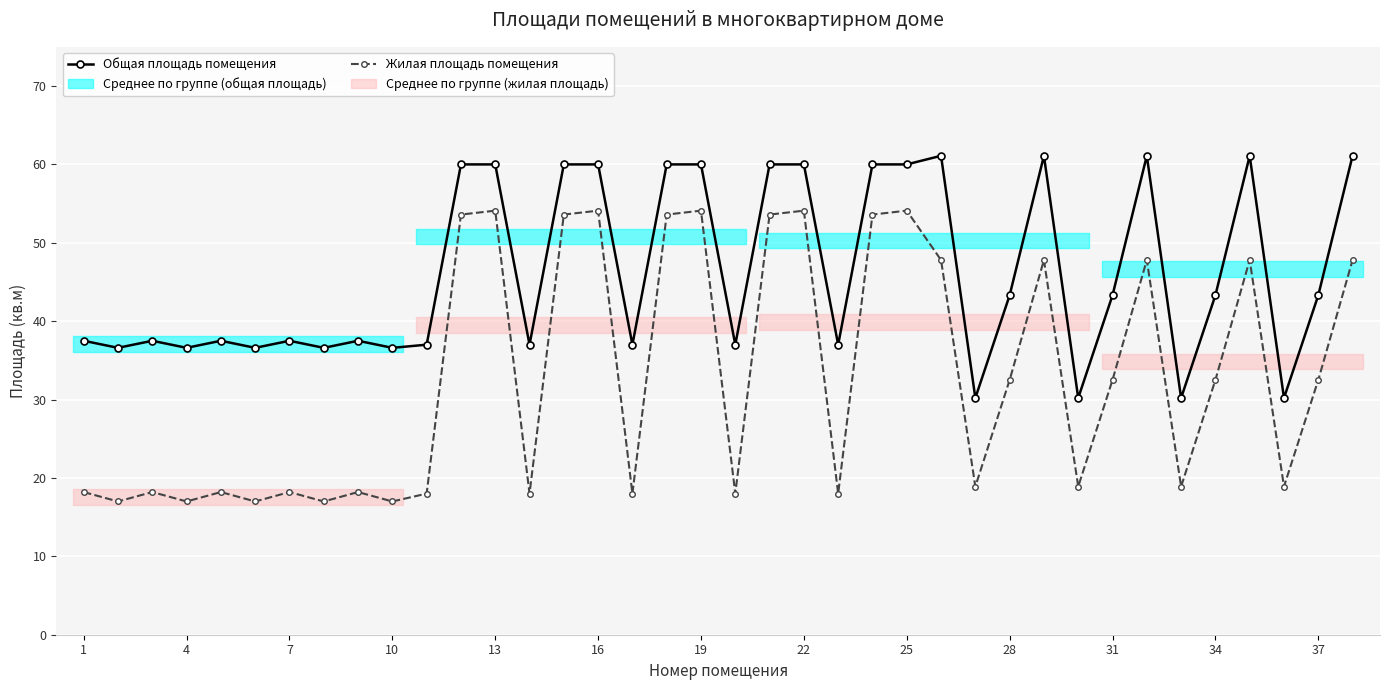

True or false: Общая площадь помещения and Жилая площадь помещения cross at least once.

False